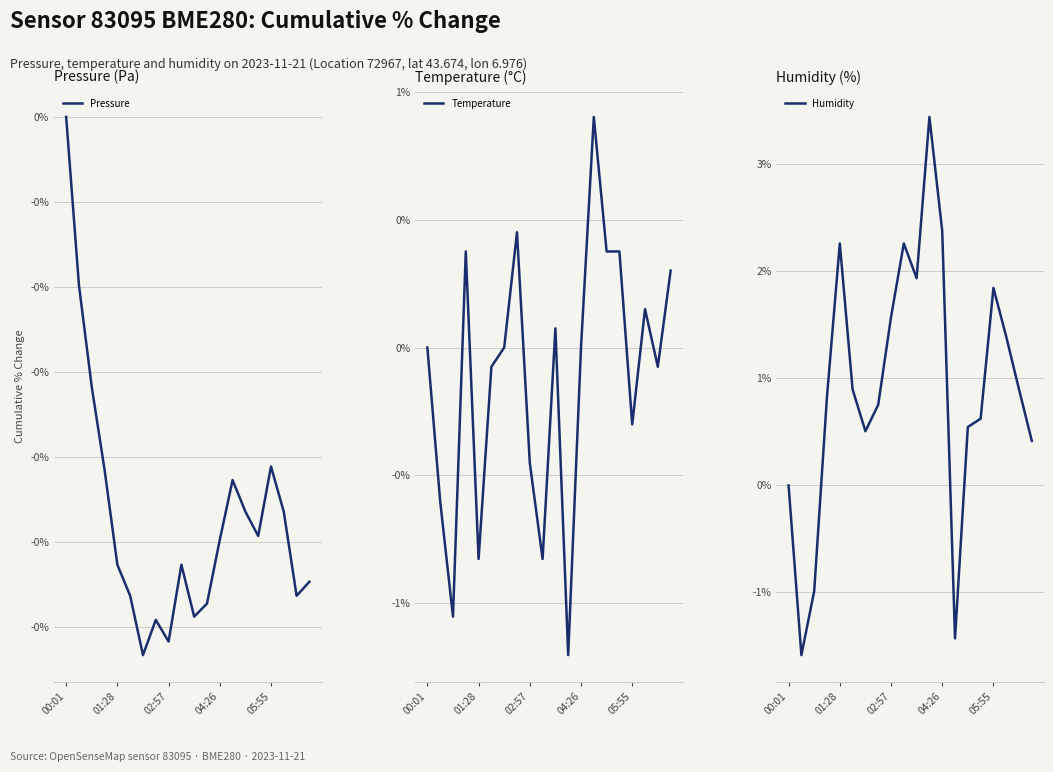

What are all the series names shown in the legend?

Pressure, Temperature, Humidity